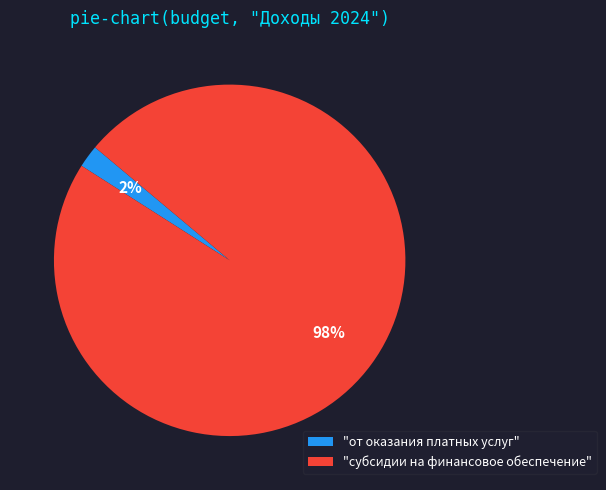

True or false: "субсидии на финансовое обеспечение" accounts for 98% of the total.

True